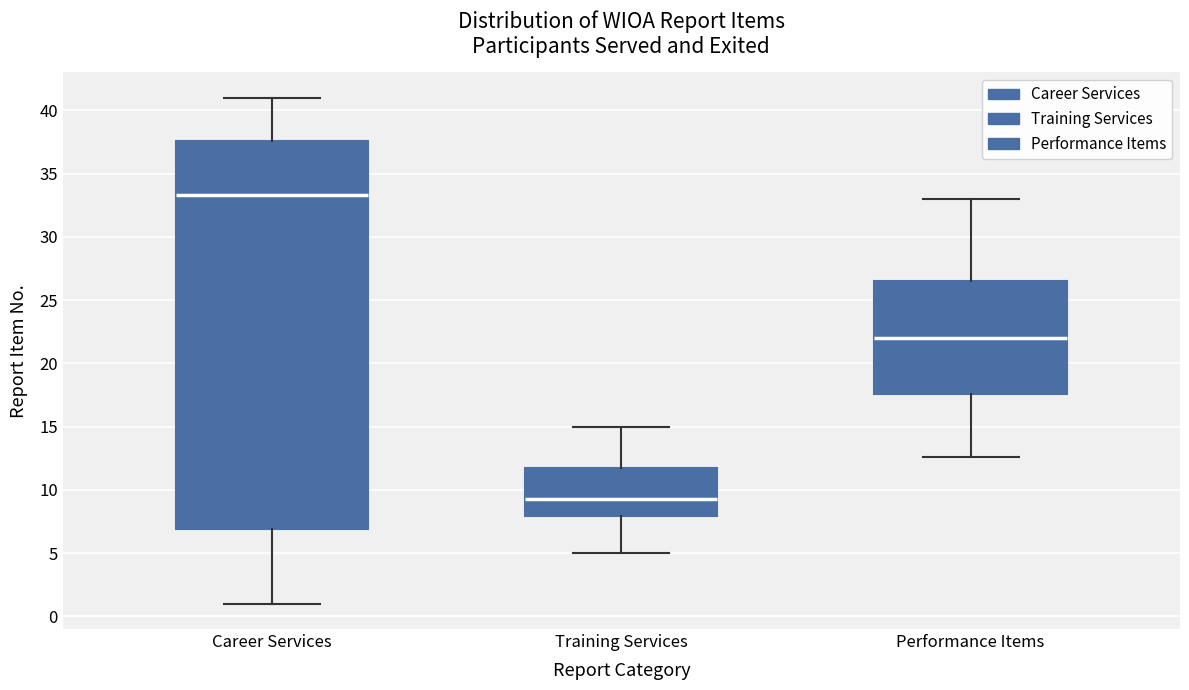

Which box has the lowest median line?

Training Services